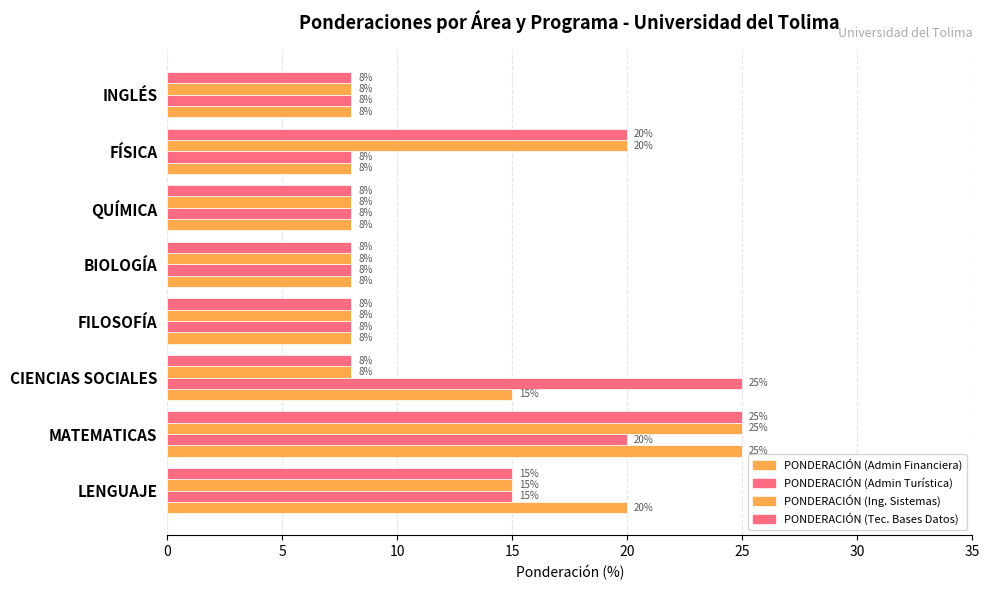

What is the sum of all PONDERACIÓN (Ing. Sistemas) values?

100